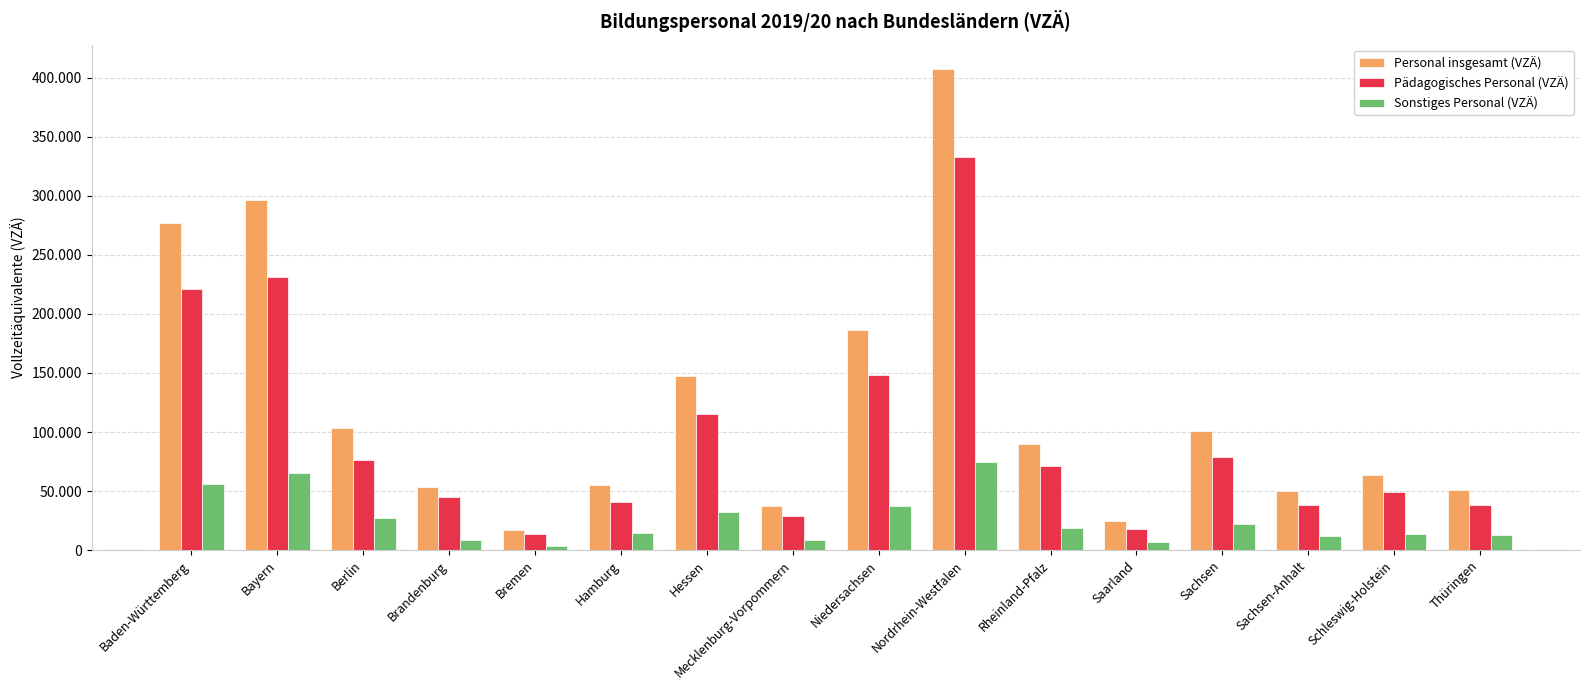

How many data points in Pädagogisches Personal (VZÄ) are less than 71500?

8